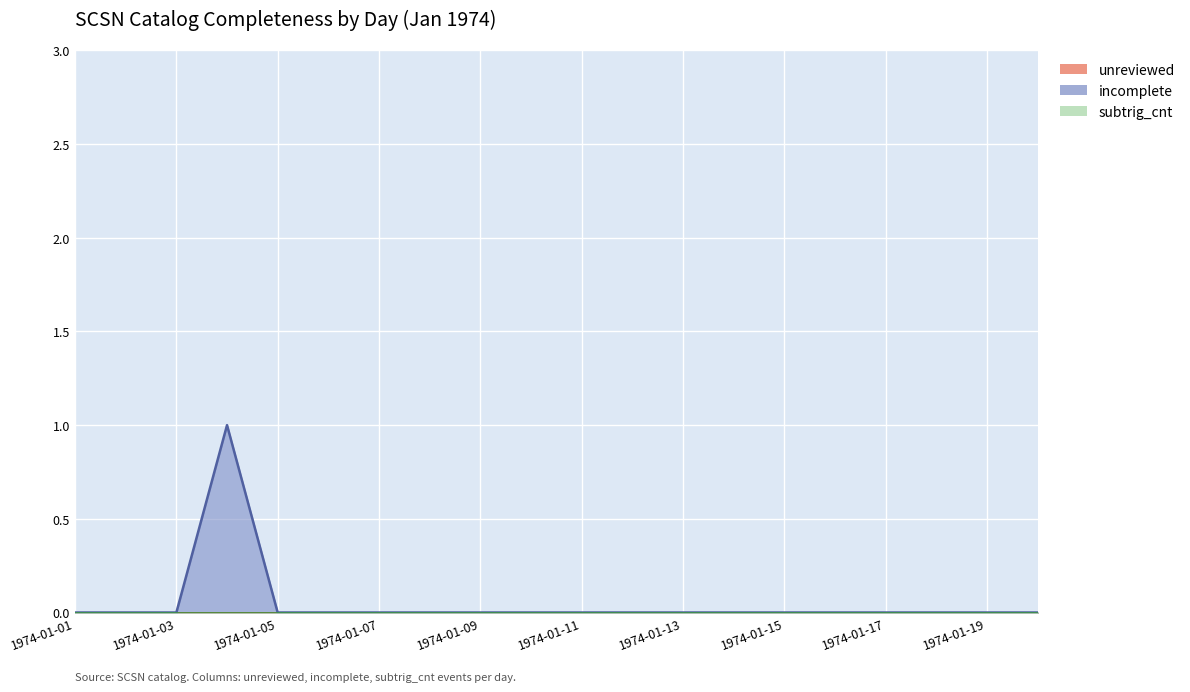

Reading left to right, transcribe all the data shown in this chart.

unreviewed: 1974-01-01=0	1974-01-02=0	1974-01-03=0	1974-01-04=0	1974-01-05=0	1974-01-06=0	1974-01-07=0	1974-01-08=0	1974-01-09=0	1974-01-10=0	1974-01-11=0	1974-01-12=0	1974-01-13=0	1974-01-14=0	1974-01-15=0	1974-01-16=0	1974-01-17=0	1974-01-18=0	1974-01-19=0	1974-01-20=0
incomplete: 1974-01-01=0	1974-01-02=0	1974-01-03=0	1974-01-04=1	1974-01-05=0	1974-01-06=0	1974-01-07=0	1974-01-08=0	1974-01-09=0	1974-01-10=0	1974-01-11=0	1974-01-12=0	1974-01-13=0	1974-01-14=0	1974-01-15=0	1974-01-16=0	1974-01-17=0	1974-01-18=0	1974-01-19=0	1974-01-20=0
subtrig_cnt: 1974-01-01=0	1974-01-02=0	1974-01-03=0	1974-01-04=0	1974-01-05=0	1974-01-06=0	1974-01-07=0	1974-01-08=0	1974-01-09=0	1974-01-10=0	1974-01-11=0	1974-01-12=0	1974-01-13=0	1974-01-14=0	1974-01-15=0	1974-01-16=0	1974-01-17=0	1974-01-18=0	1974-01-19=0	1974-01-20=0